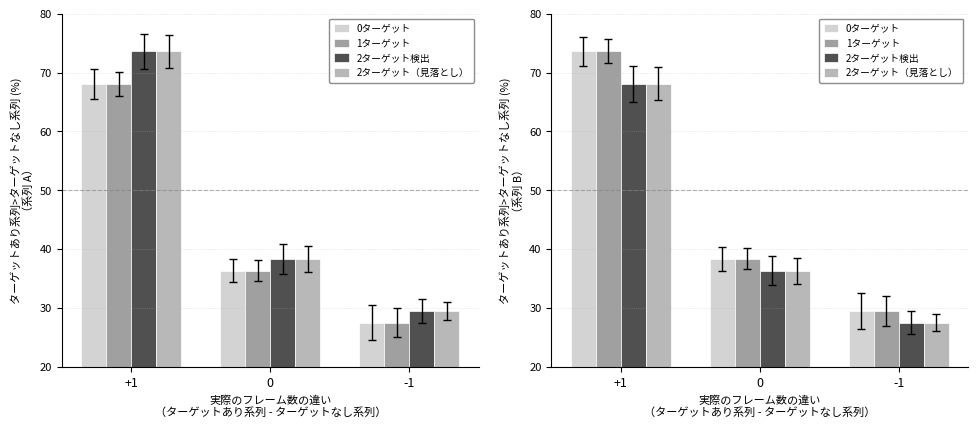

At which label does 2ターゲット検出 reach its peak?

+1